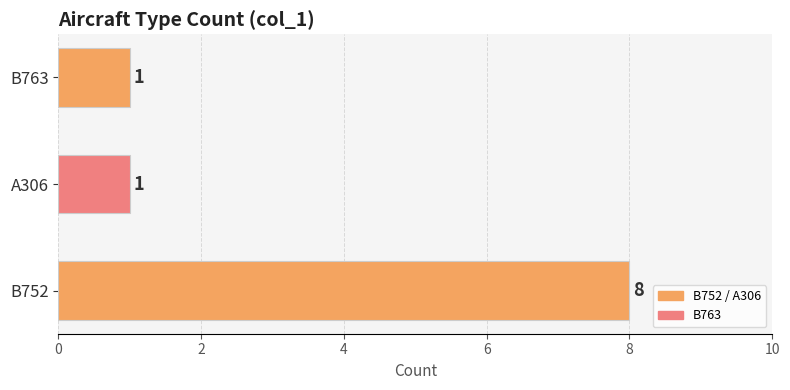

How many data points are above 1?

1